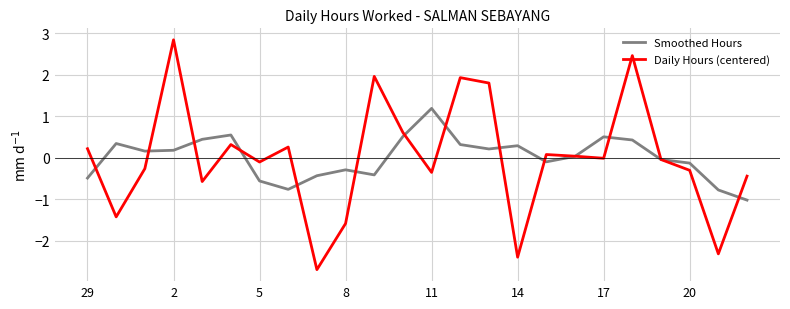

Rank the series by their maximum value, from lowest to highest.

Smoothed Hours, Daily Hours (centered)